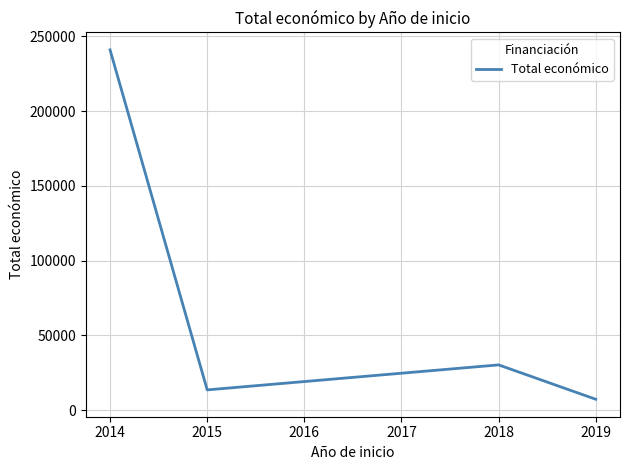

What is the sum of all values?

292049.5